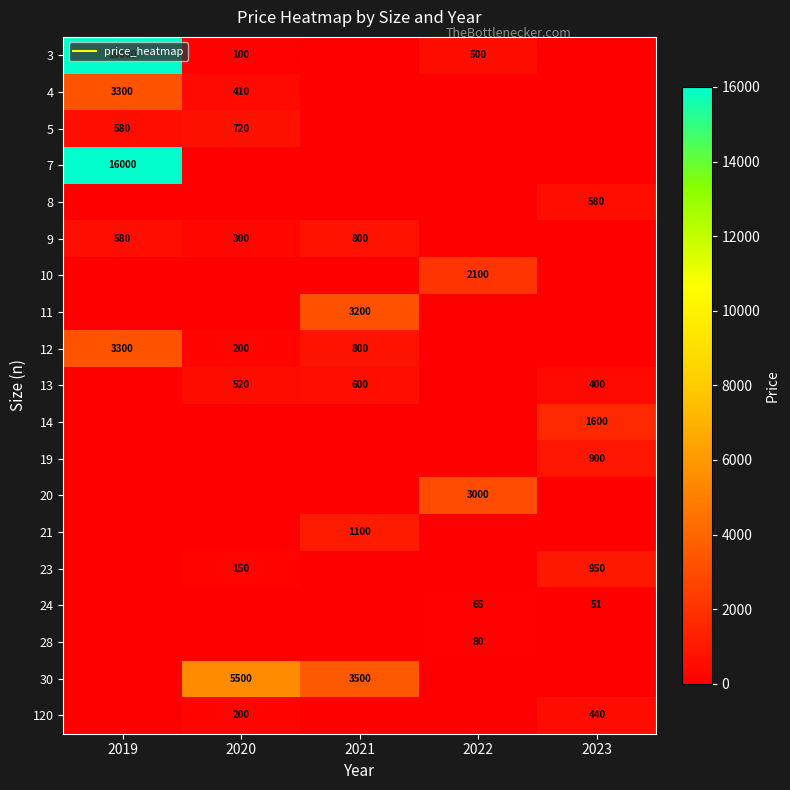

What is the maximum value shown in the chart?

16000